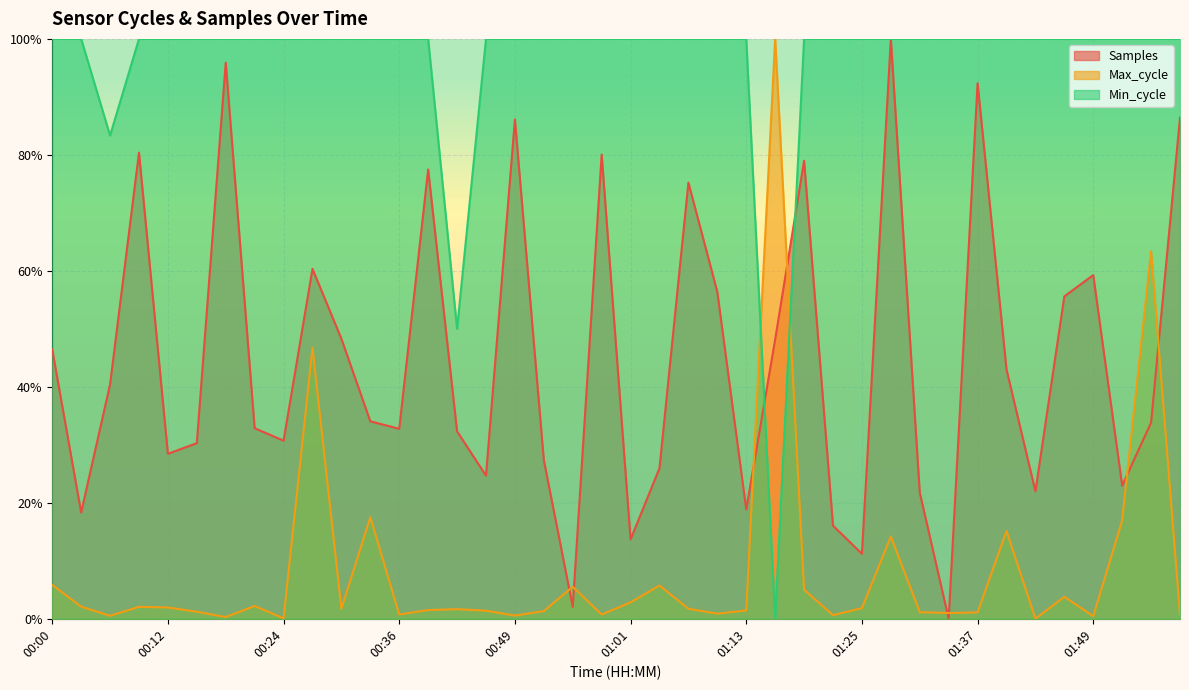

True or false: Min_cycle has a value of 1.3 at 01:22.

False